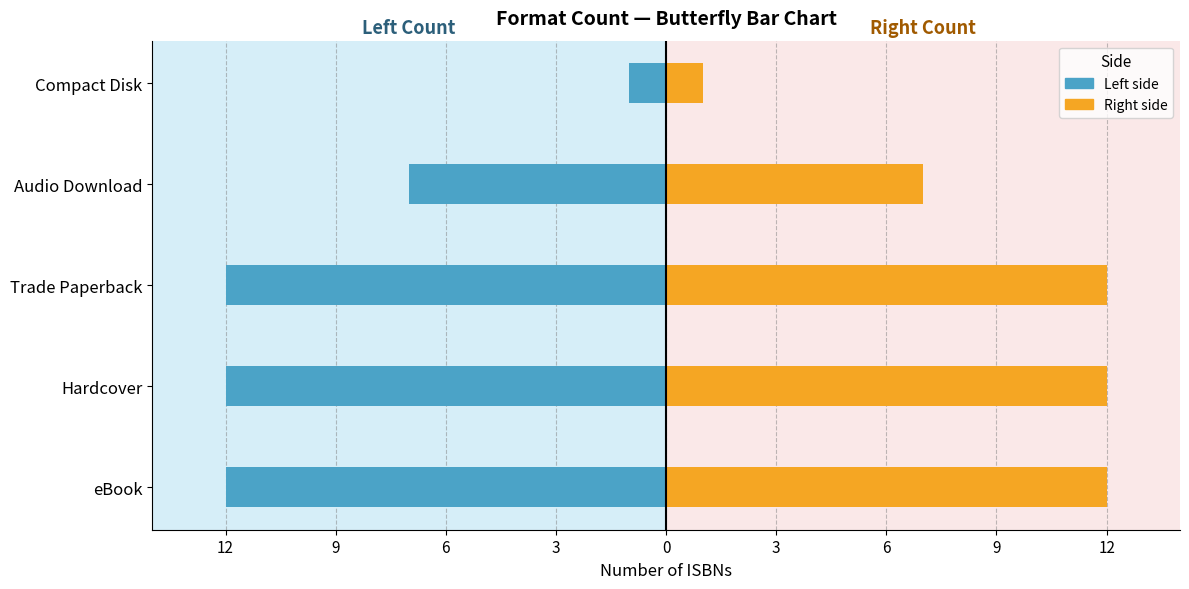

What is the difference between the Right (eBook/HC/TP) values at Compact Disk and eBook?

11